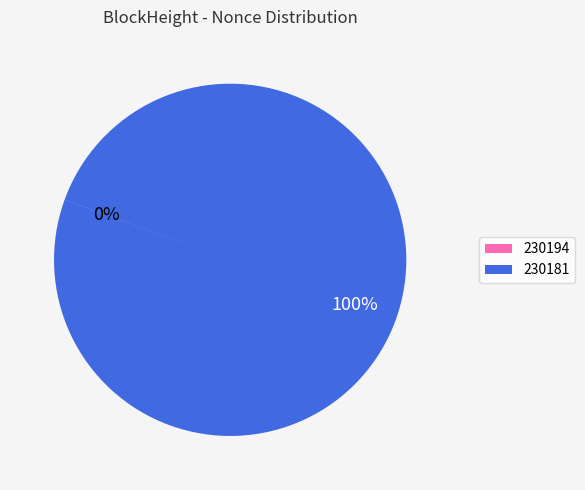

To the nearest percent, what is the average slice percentage?

50%